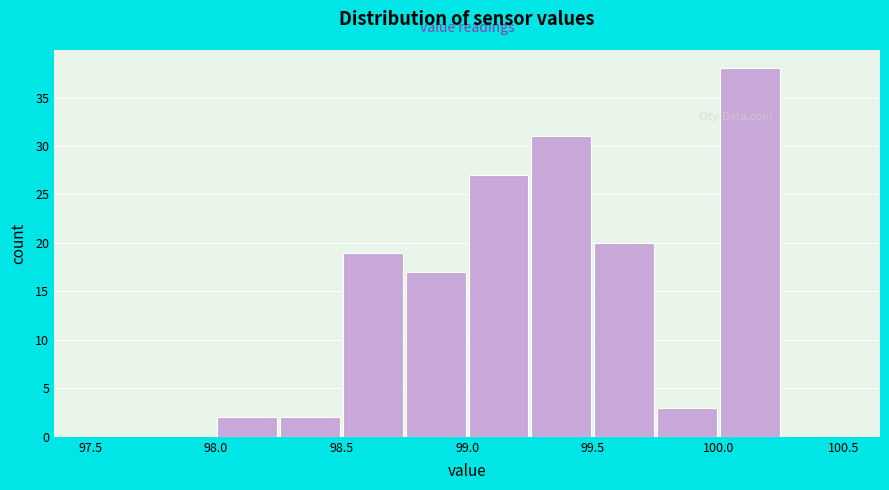

How tall is the bar that spans 98.25 to 98.50 on the x-axis? The values are not printed on the chart, so give them approximately, as read against the axis.

2